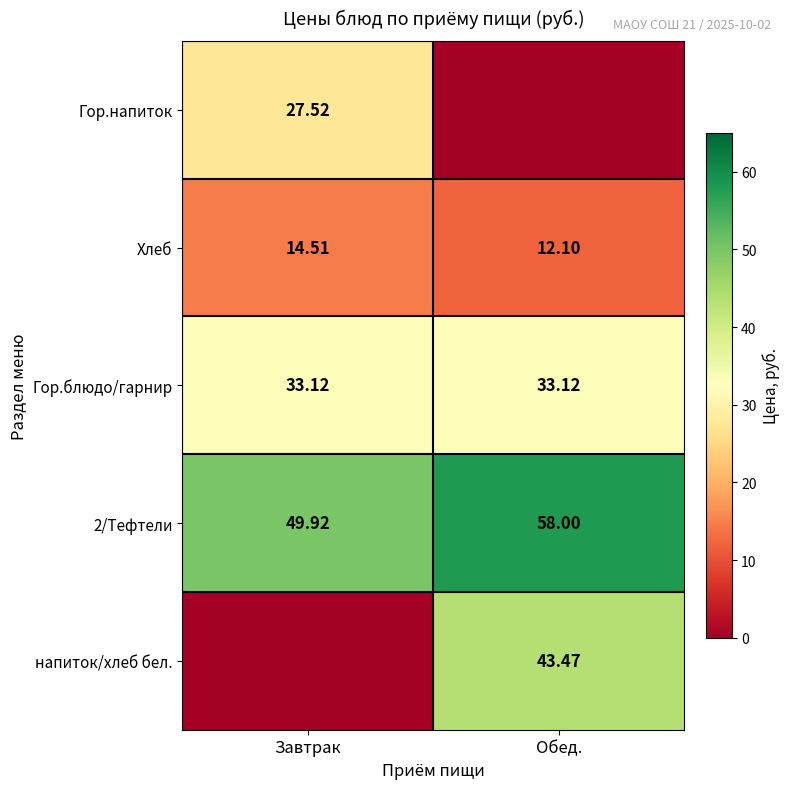

Which has a higher value, Обед. or Завтрак?

Завтрак